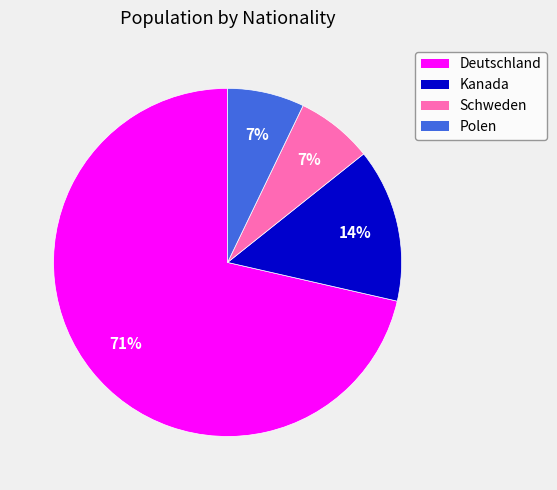

What is the ratio of the value at Schweden to the value at Polen?

1.0